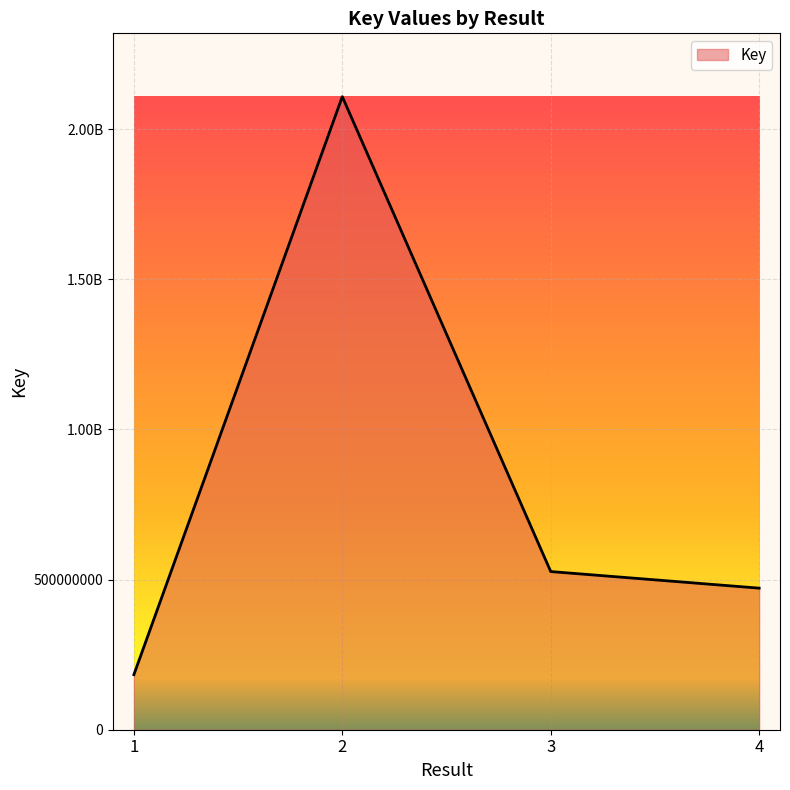

Does the chart display data point markers on the line(s)?

No